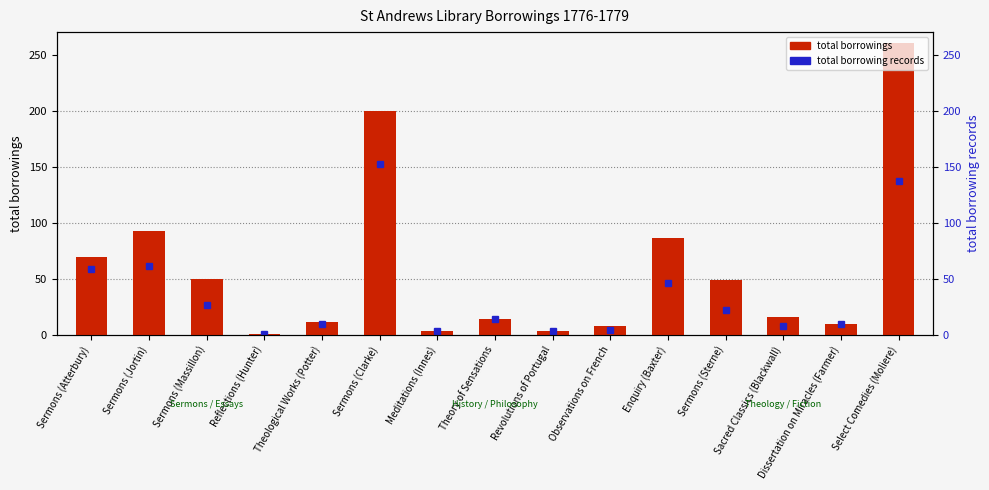

Count the number of values greater than 16.

7